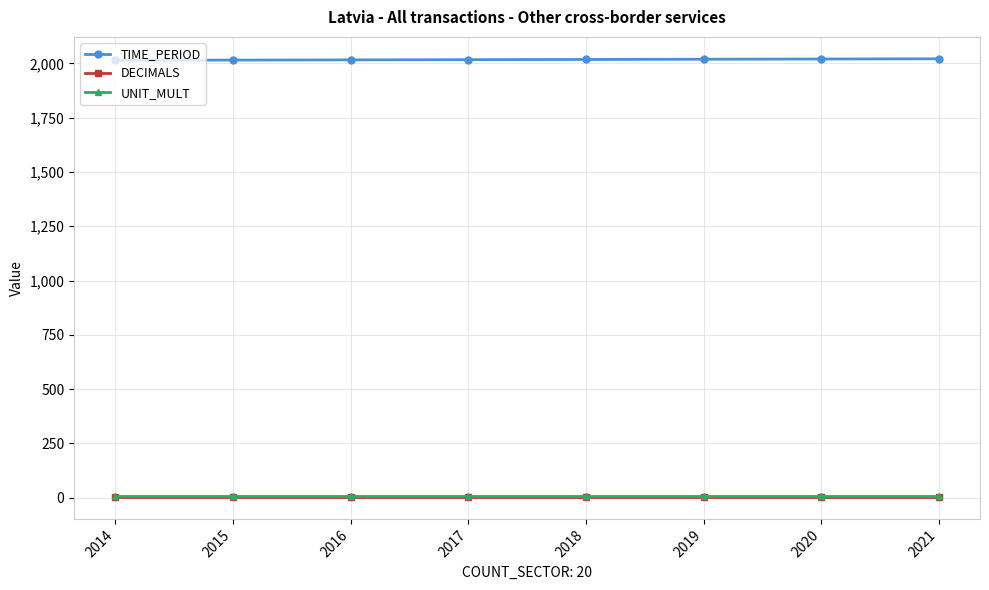

Count the TIME_PERIOD values in the range 2016 to 2020.

5